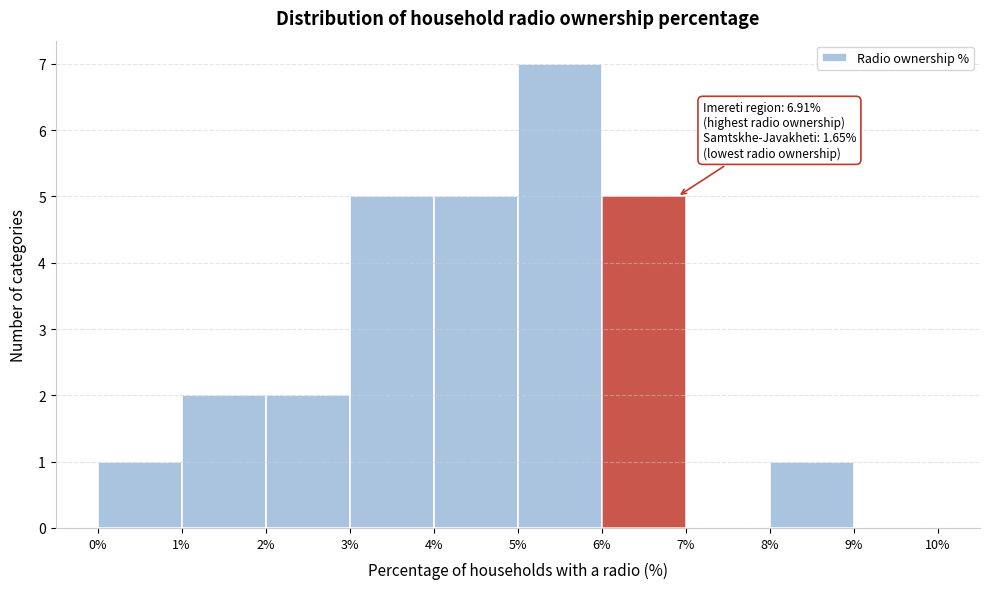

Which range on the x-axis has the tallest bar?

5% to 6%